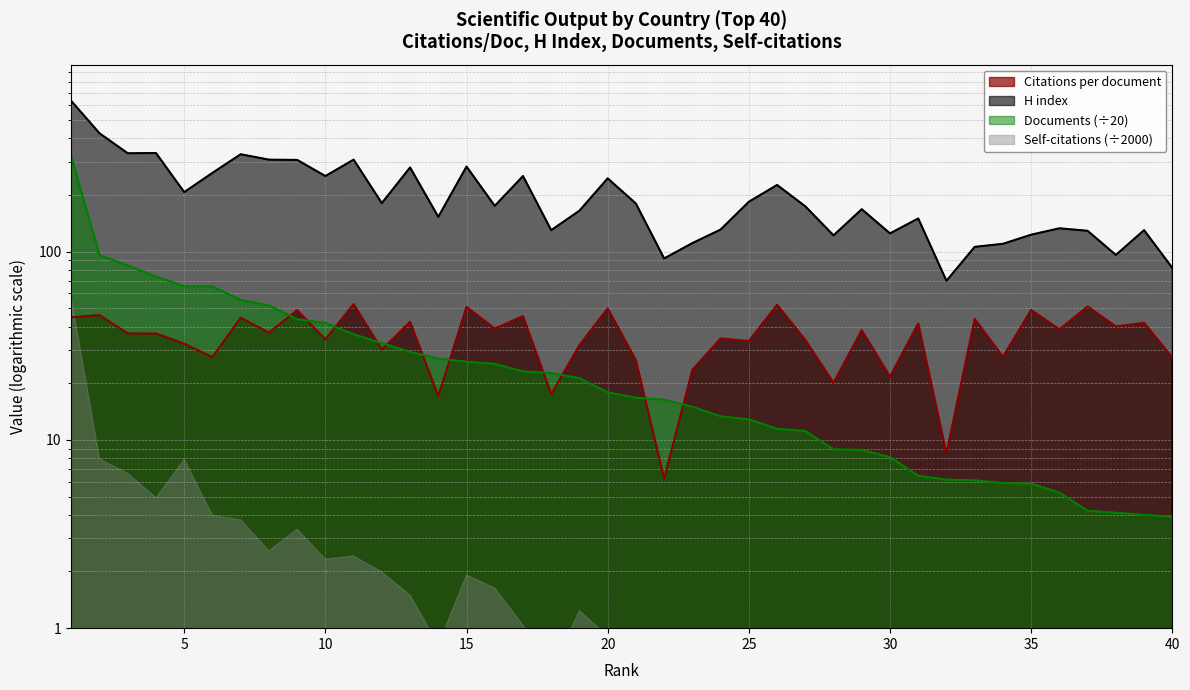

Reading left to right, list all the values displayed in this chart.

Citations per document: 44.8	46.0	36.7	36.7	32.4	27.6	44.6	37.1	48.9	34.2	52.6	30.2	42.4	17.1	50.9	39.0	45.4	17.5	31.9	50.0	26.5	6.2	23.6	34.6	33.5	52.2	33.9	20.1	38.3	21.7	41.6	8.5	43.9	27.6	49.0	38.7	51.1	40.0	41.8	27.4
H index: 631.0	425.0	333.0	334.0	207.0	262.0	329.0	308.0	307.0	252.0	308.0	181.0	280.0	153.0	283.0	175.0	252.0	130.0	165.0	245.0	180.0	92.0	111.0	131.0	184.0	226.0	174.0	122.0	168.0	125.0	150.0	70.0	106.0	110.0	123.0	133.0	129.0	96.0	130.0	82.0
Documents: 319.4	95.8	84.3	73.7	65.4	65.3	55.4	51.9	43.8	41.8	36.4	32.6	29.4	27.1	26.0	25.4	23.1	22.6	21.2	17.9	16.8	16.4	15.0	13.3	12.8	11.4	11.2	8.9	8.8	8.1	6.5	6.2	6.1	5.9	5.8	5.2	4.2	4.1	4.0	3.9